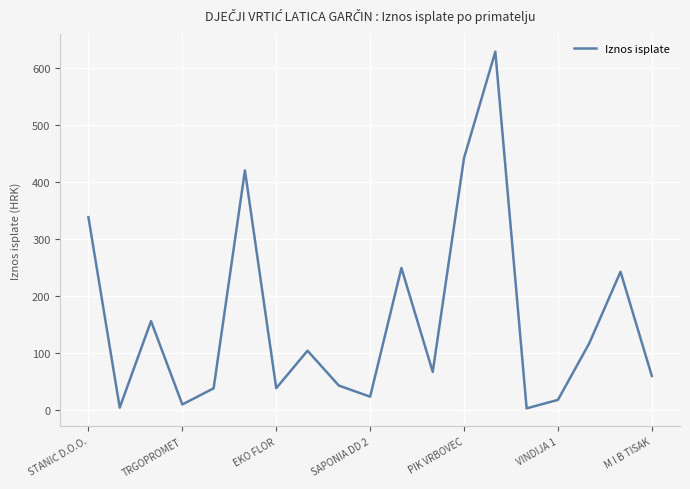

What is the average value?

157.7